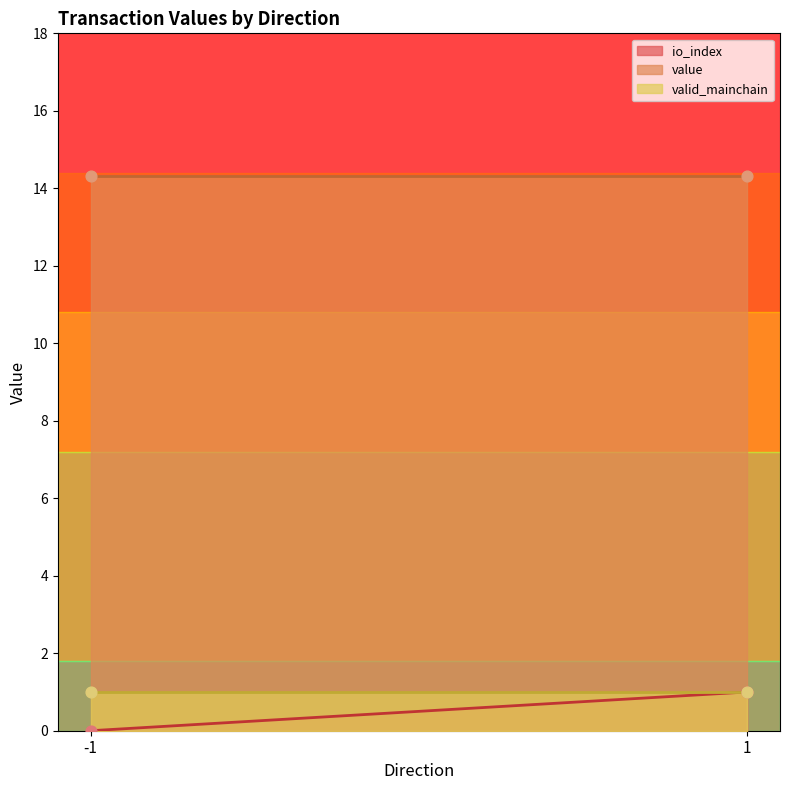

What are all the series names shown in the legend?

io_index, value, valid_mainchain